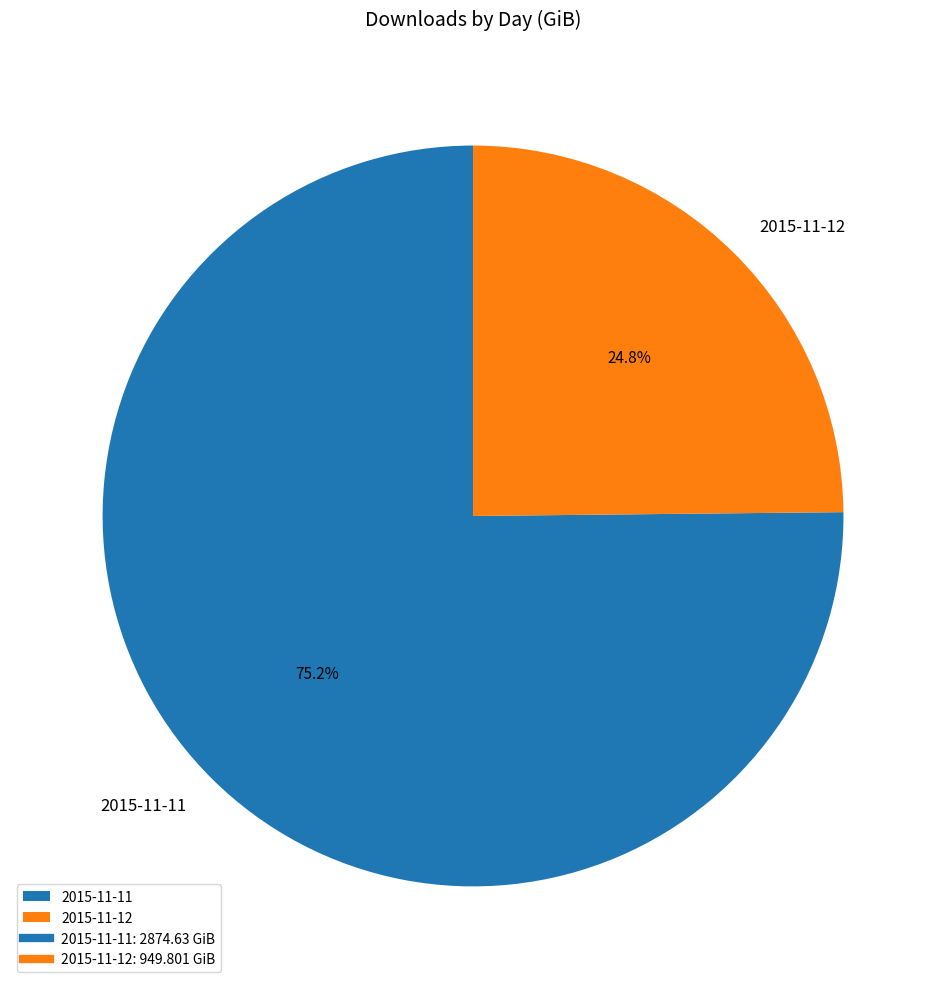

Which slice is the largest?

2015-11-11